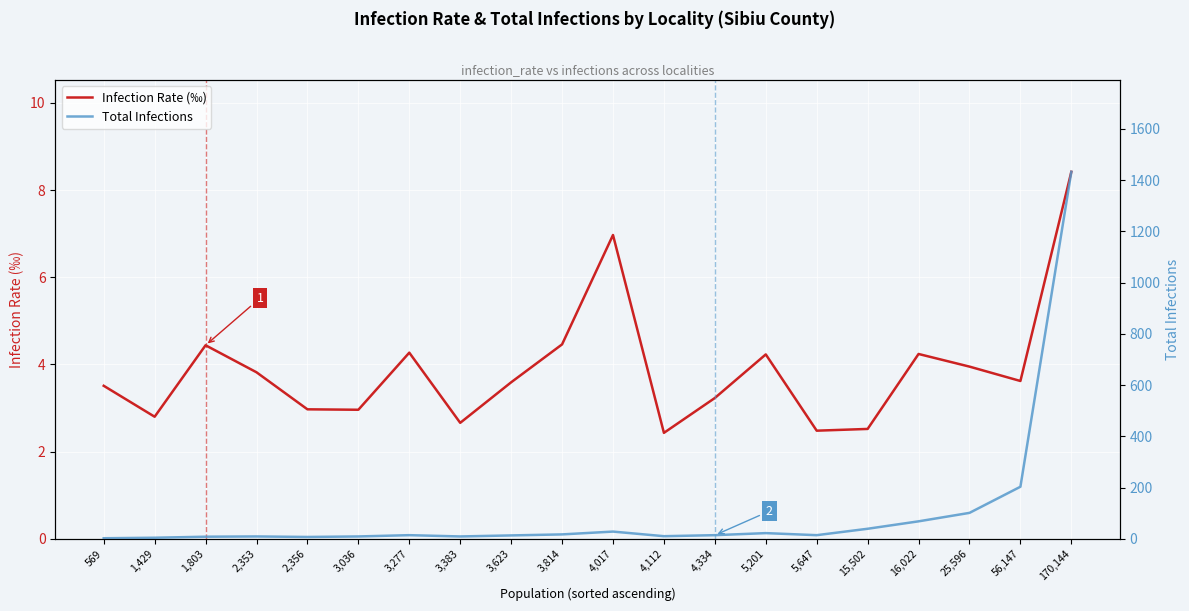

What are all the series names shown in the legend?

Infection Rate (‰), Total Infections